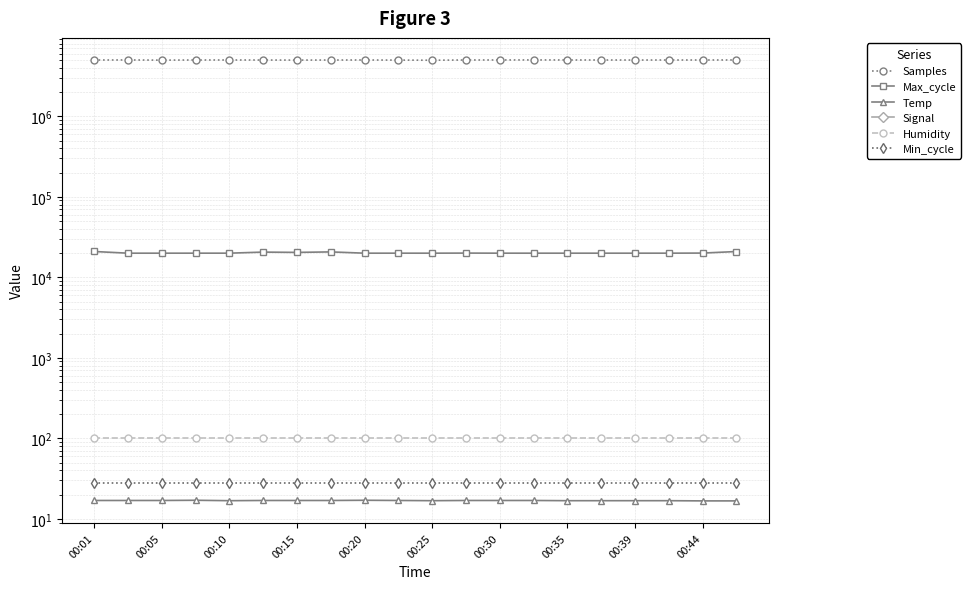

Which series has the largest total across all categories?

Samples